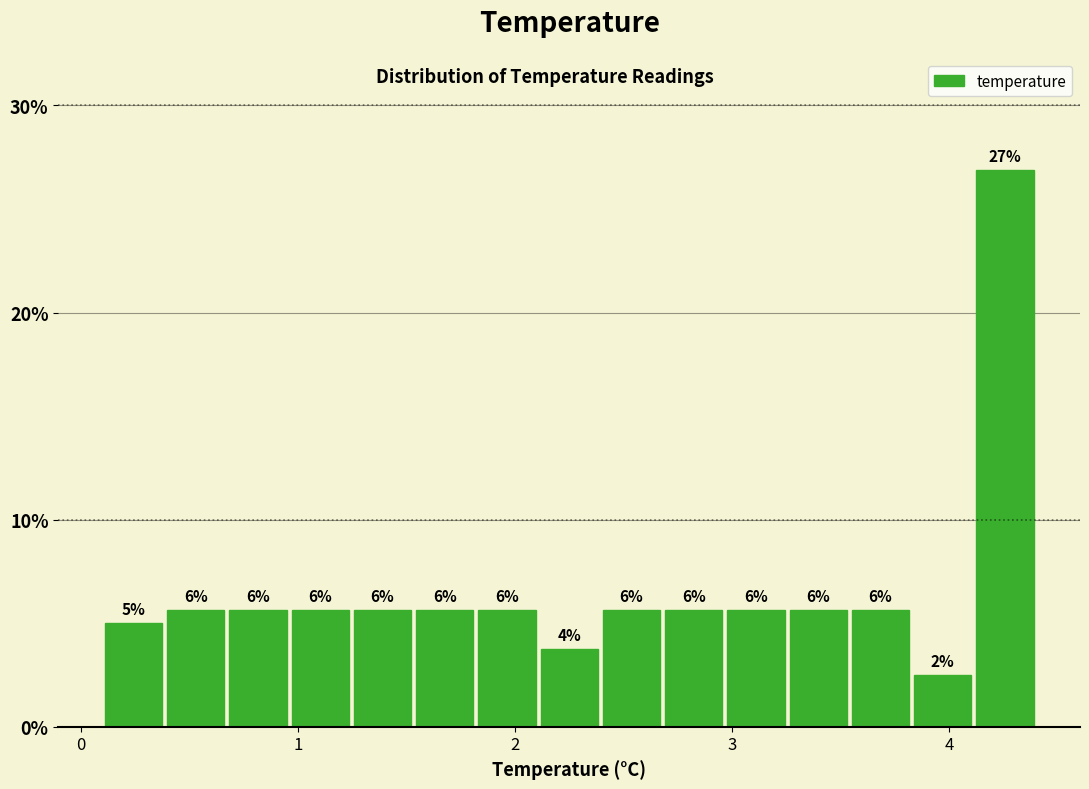

Around what value on the x-axis is the tallest bar? Give the approximate position of its centre, as read against the axis.

4.3